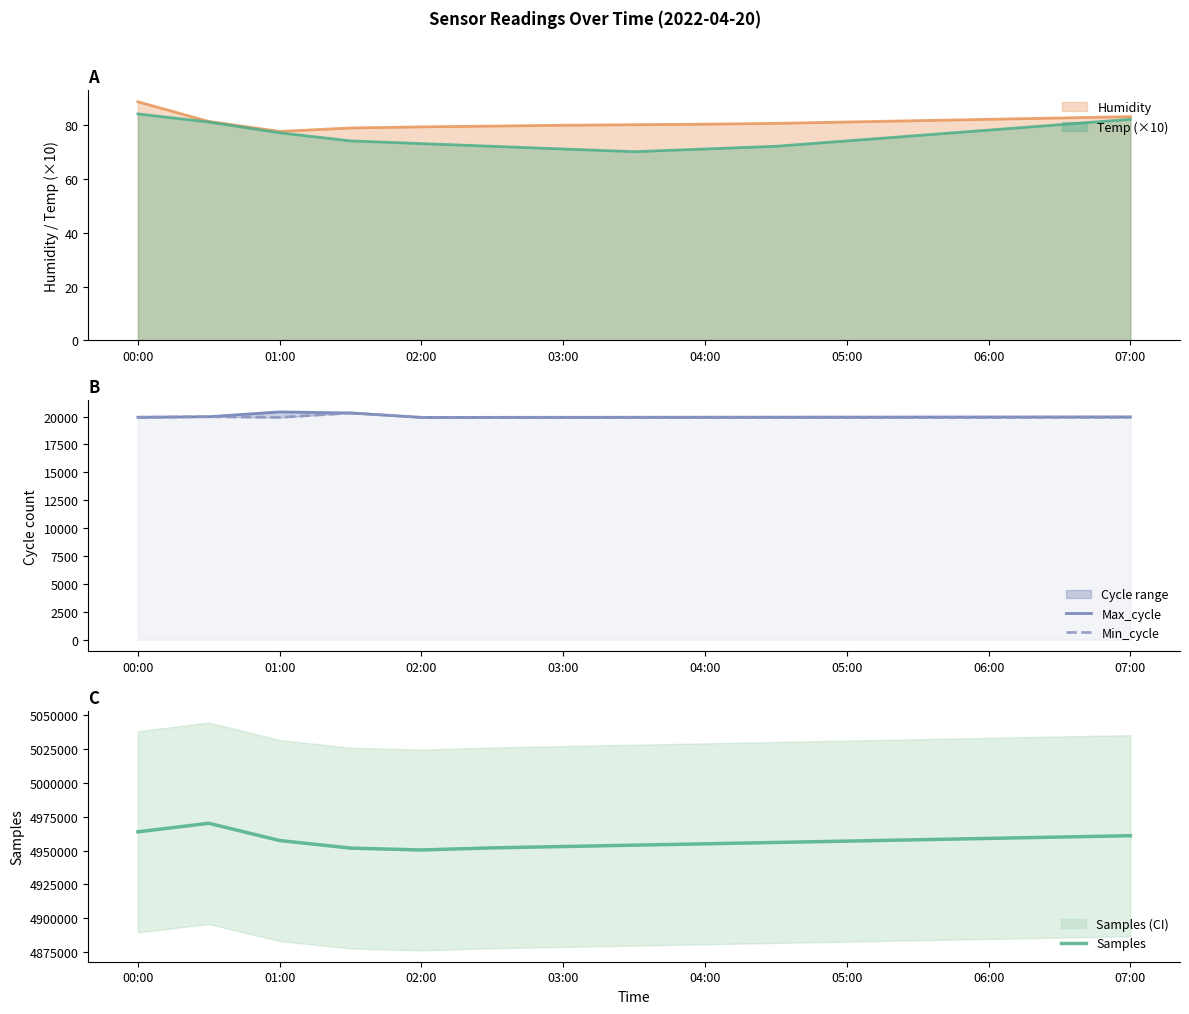

Which series has the widest spread of values?

Samples